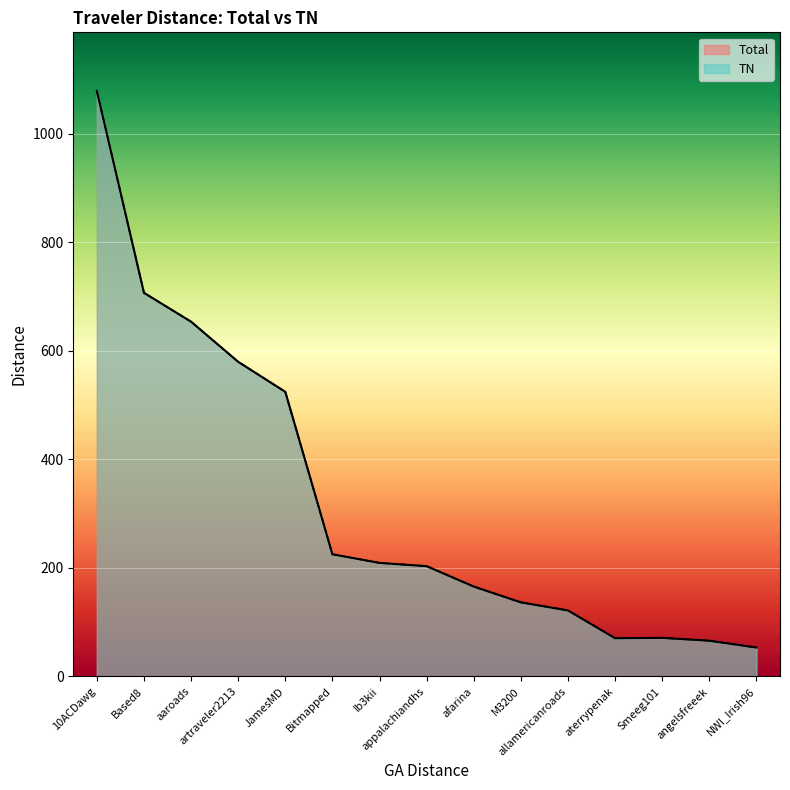

Reading left to right, what are all the values shown in this chart?

Total: 10ACDawg=1079.3	Based8=707.1	aaroads=653.9	artraveler2213=580.0	JamesMD=524.6	Bitmapped=225.2	Ib3kii=209.3	appalachiandhs=203.3	afarina=165.7	M3200=136.6	allamericanroads=121.7	aterrypenak=70.5	Smeeg101=71.1	angelsfreeek=65.9	NWI_Irish96=53.3
TN: 10ACDawg=1079.3	Based8=707.1	aaroads=653.9	artraveler2213=580.0	JamesMD=524.6	Bitmapped=225.2	Ib3kii=209.3	appalachiandhs=203.3	afarina=165.7	M3200=136.6	allamericanroads=121.7	aterrypenak=70.5	Smeeg101=71.1	angelsfreeek=65.9	NWI_Irish96=53.3